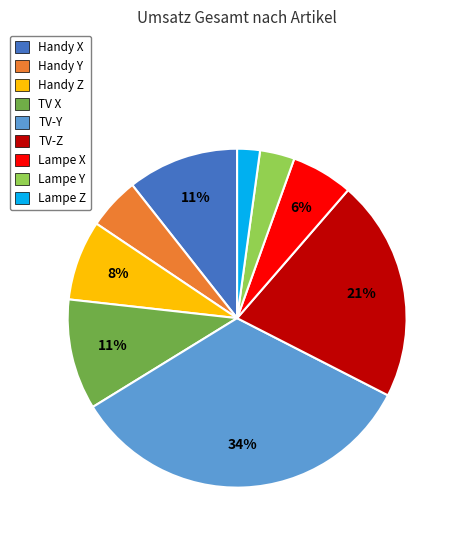

Is the sum of TV X and Lampe Z greater than half?

No